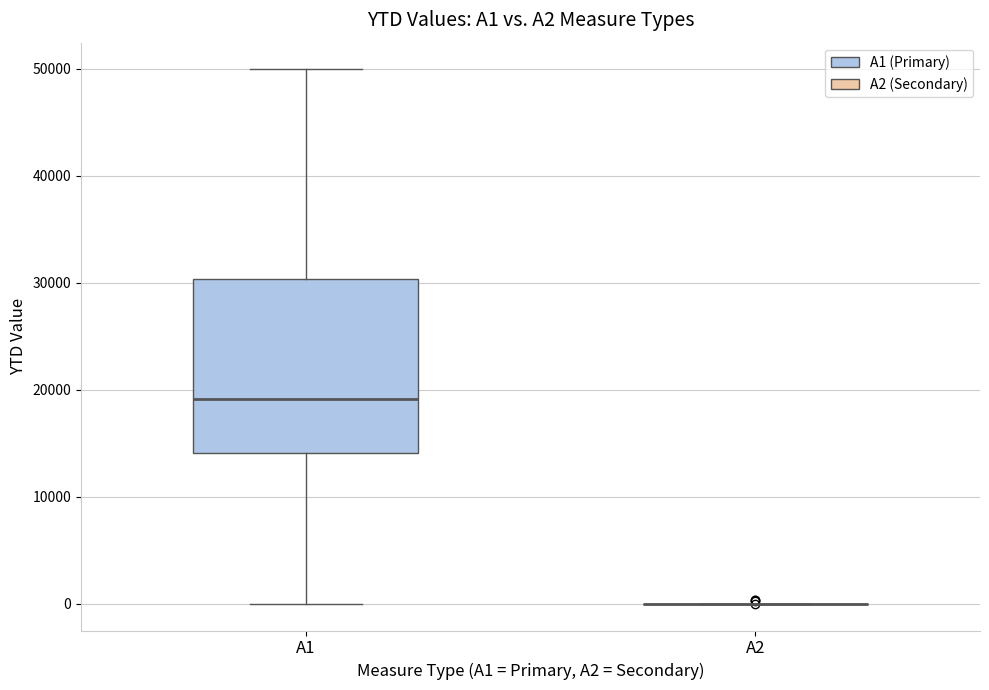

Reading left to right, read every box against the y-axis: the position of its median line, the range the box covers, and the ends of its whiskers. The values are not printed on the chart, so give them approximately, as read against the axis.

A1: median 19000, box 14000 to 30000, whiskers 0 to 50000
A2: box collapsed to a line at 0, whiskers 0 to 0